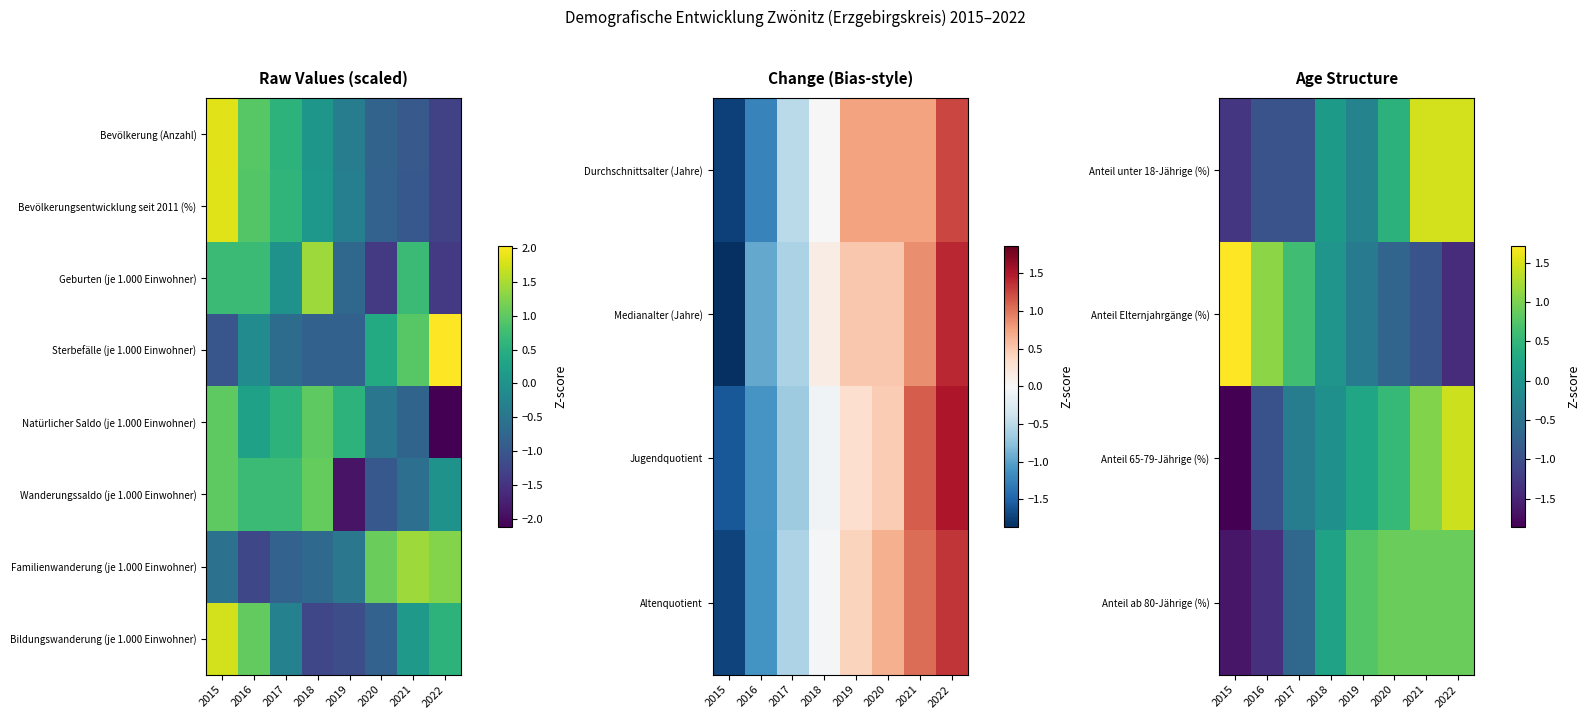

True or false: Familienwanderung (je 1.000 Einwohner) has a value of -0.7 at 2018.

True